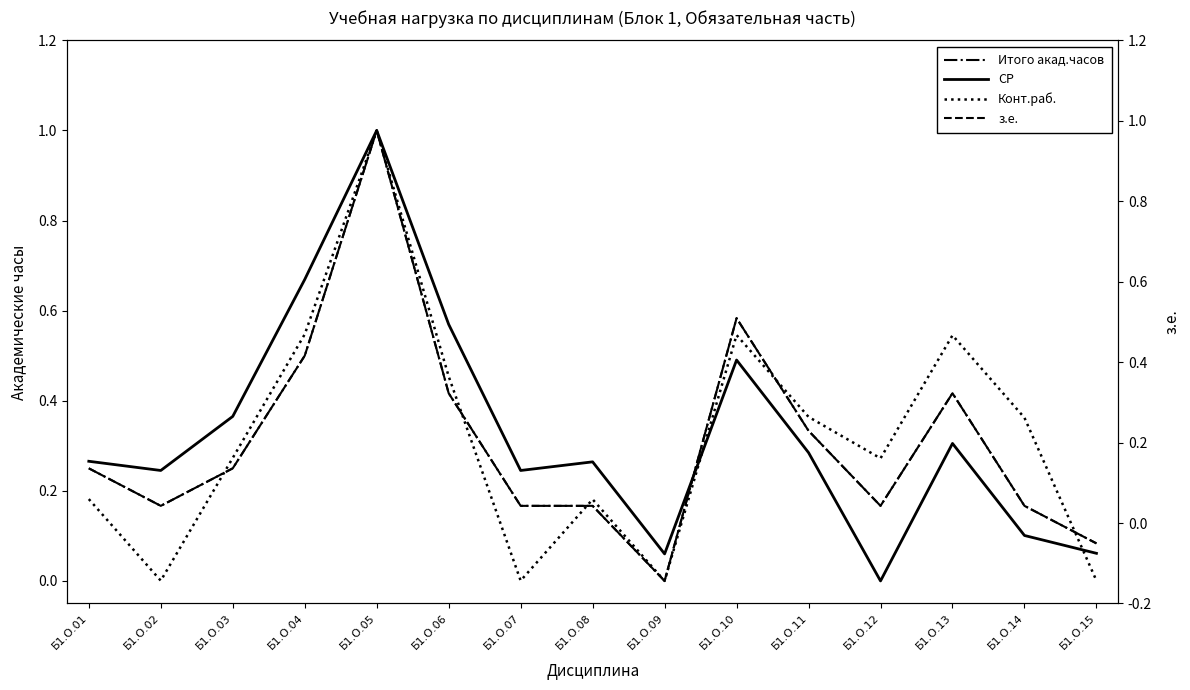

At which label does СР reach its minimum?

Б1.О.12